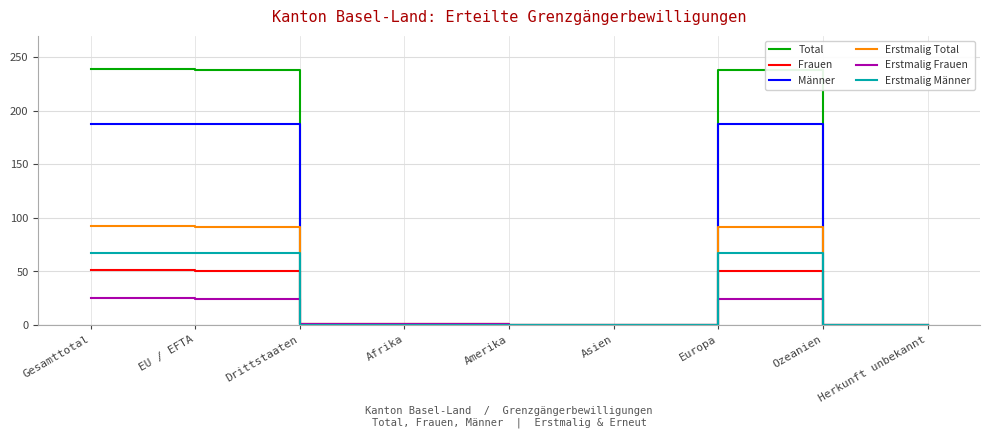

The Frauen series shows 13 at Gesamttotal. True or false?

False